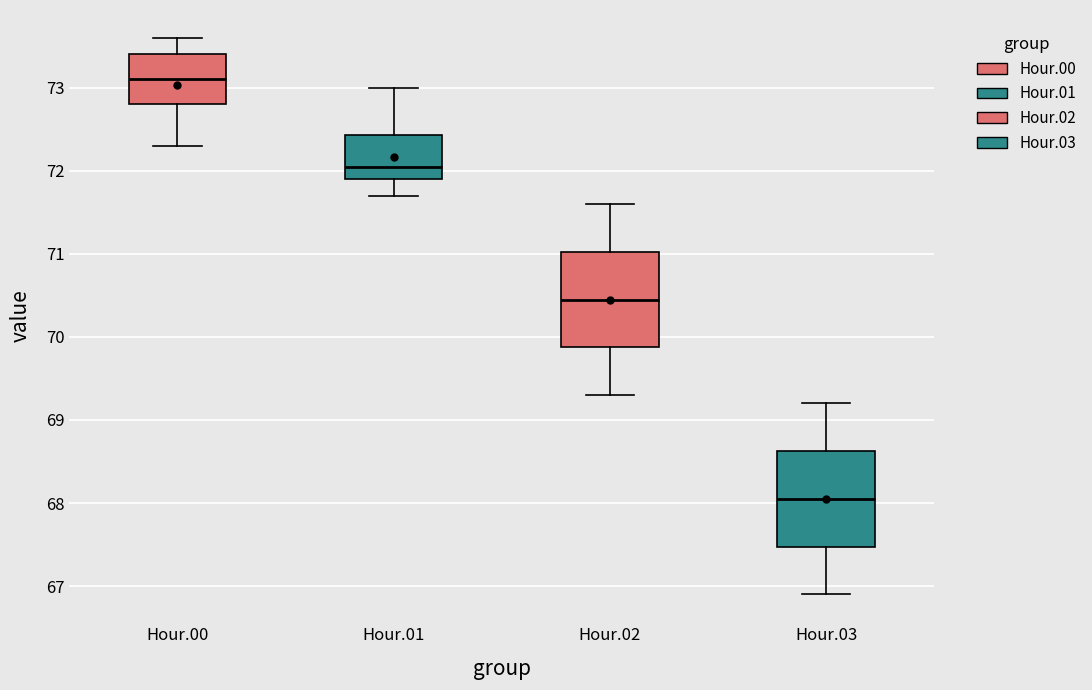

Where does the lower whisker of the box for Hour.01 end on the y-axis? The values are not printed on the chart, so give them approximately, as read against the axis.

71.7